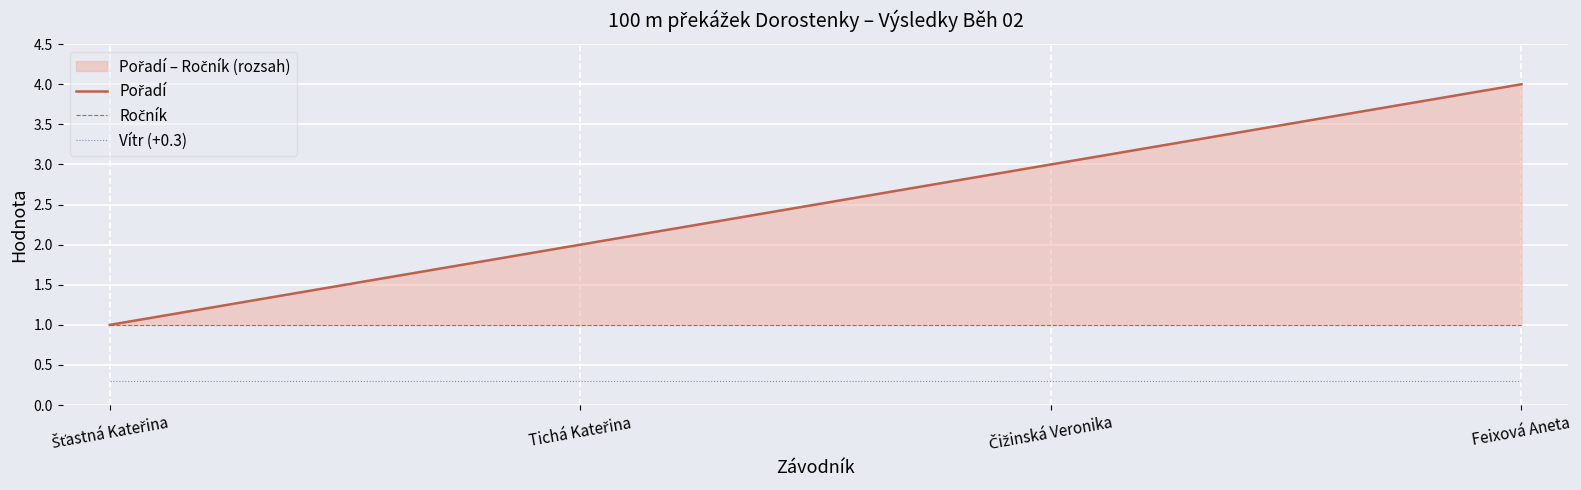

What is the label of the 4th point from the right?

Šťastná Kateřina